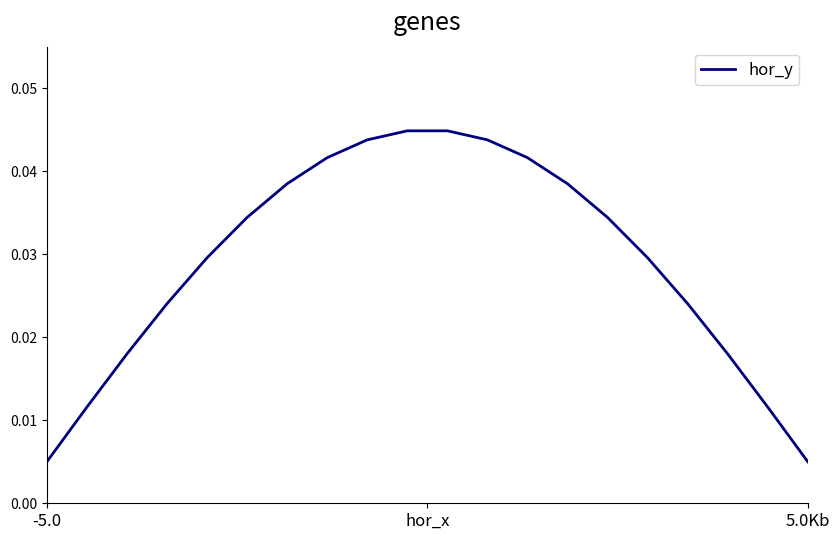

How many values are between 0 and 1?

20